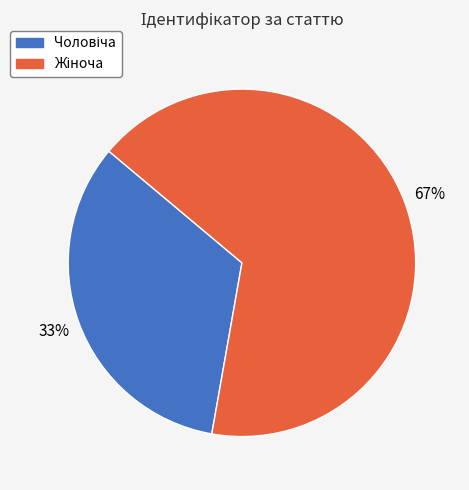

Is there any slice that represents more than half of the pie?

Yes